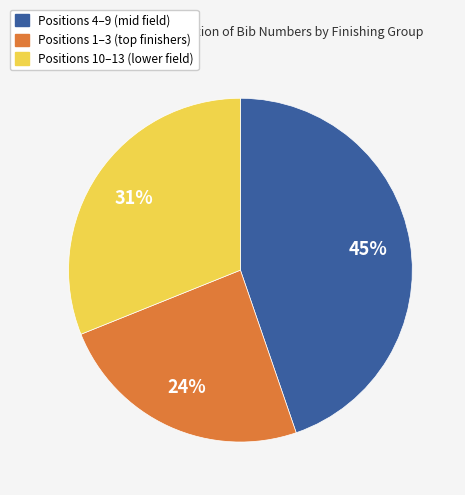

To the nearest percent, what percentage of the pie is Positions 4–9 (mid field)?

45%